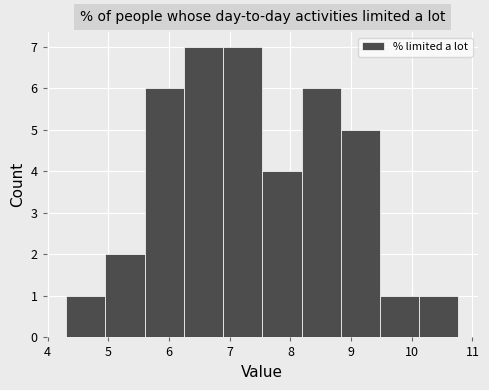

Reading left to right, list every bar in this chart as the range it spans on the x-axis followed by its height. Neither the bar edges nor the heights are printed on the chart, so give them approximately, as read against the axes.

4.3 to 5.0: 1
5.0 to 5.6: 2
5.6 to 6.2: 6
6.2 to 6.9: 7
6.9 to 7.5: 7
7.5 to 8.2: 4
8.2 to 8.8: 6
8.8 to 9.5: 5
9.5 to 10.1: 1
10.1 to 10.8: 1